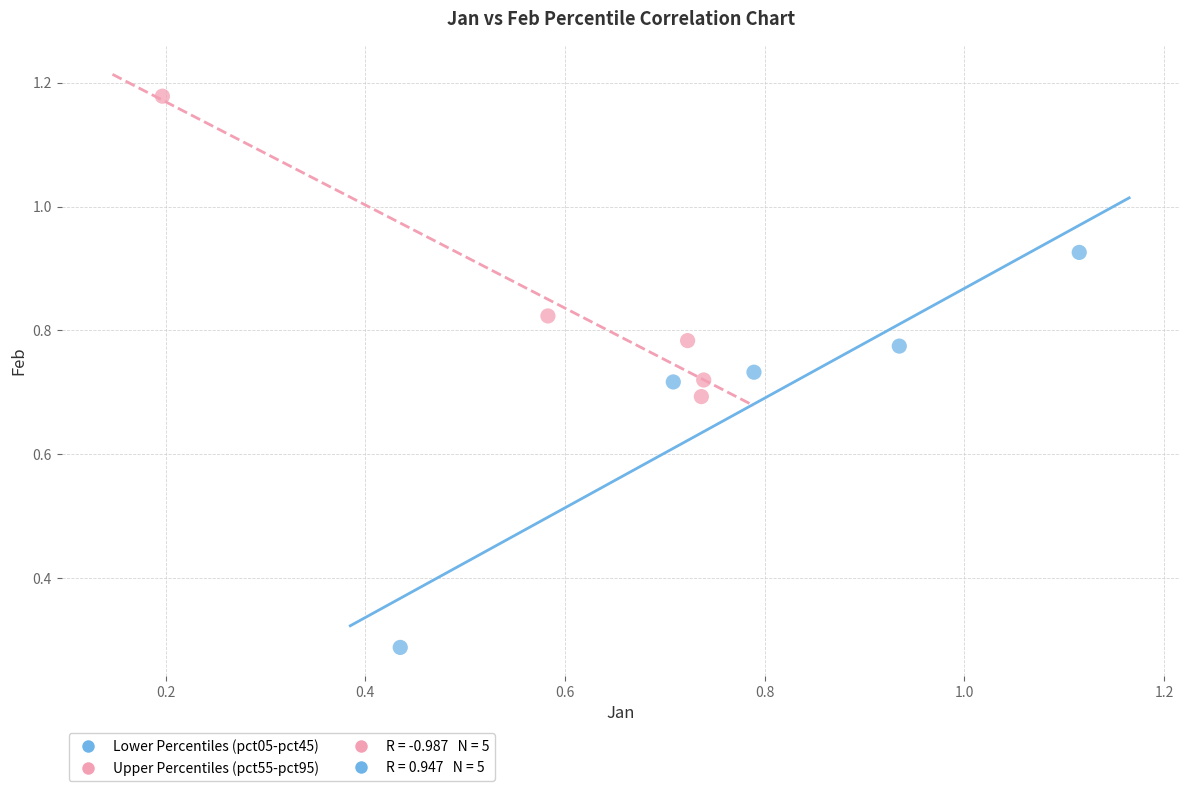

Which series has the widest spread of Y values?

Lower Percentiles (pct05-pct45)